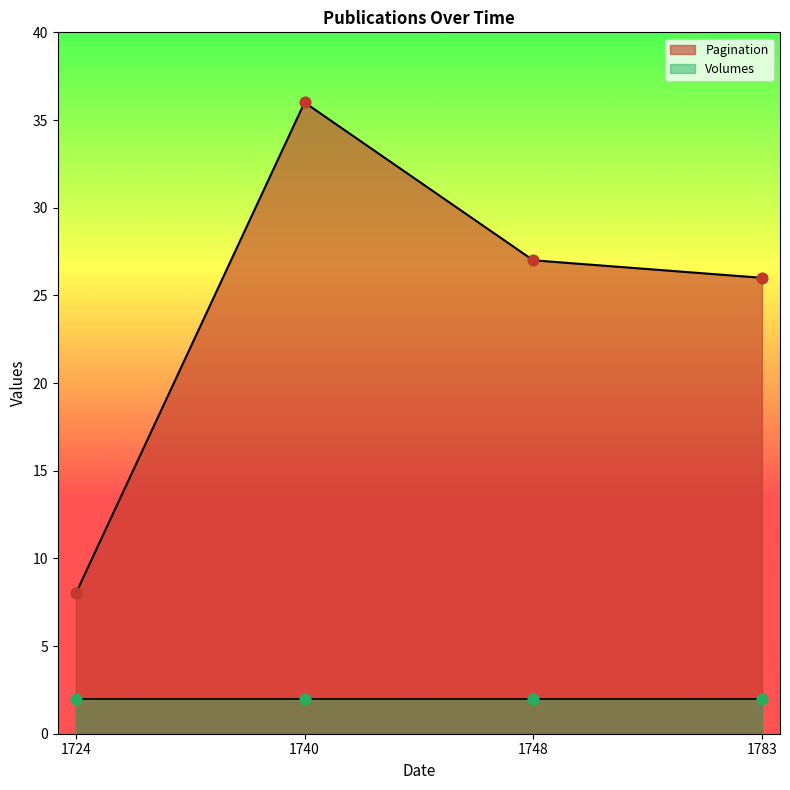

What is the change in value from 1724 to 1740?

+28